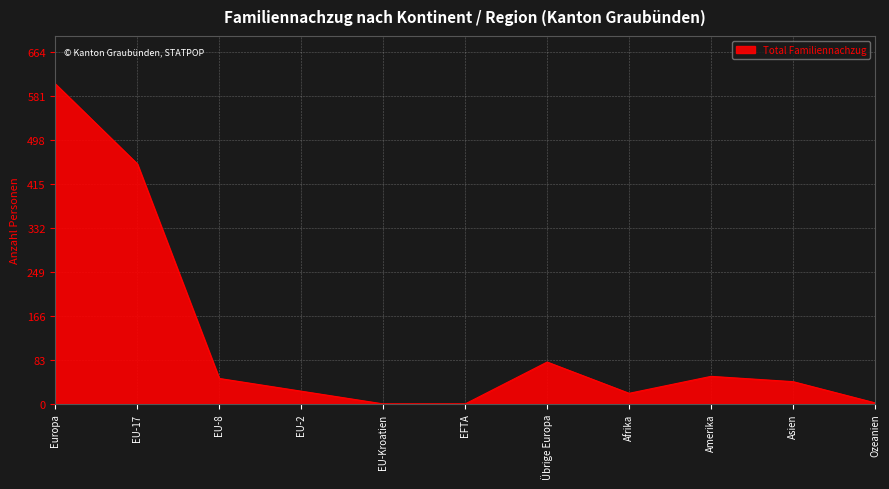

True or false: the data shows 0 at EU-Kroatien.

True